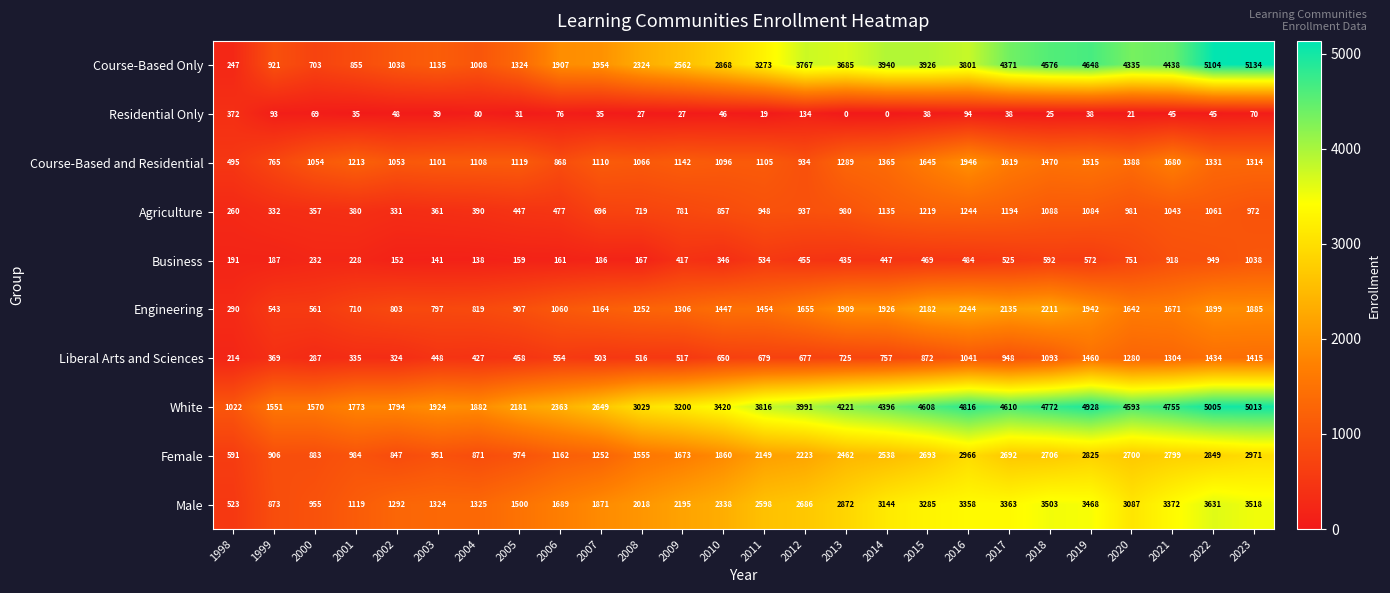

At 2019, list the series in order from largest to smallest.

White, Course-Based Only, Male, Female, Engineering, Course-Based and Residential, Liberal Arts and Sciences, Agriculture, Business, Residential Only